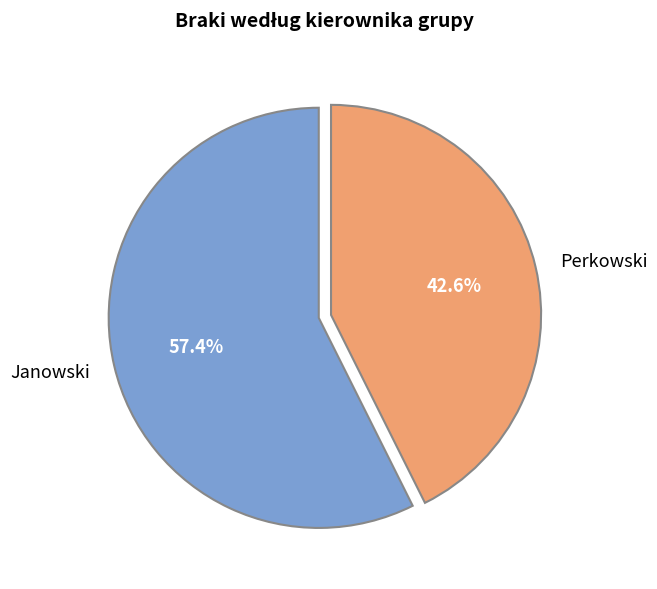

What portion of the pie excludes Perkowski?

57.4%